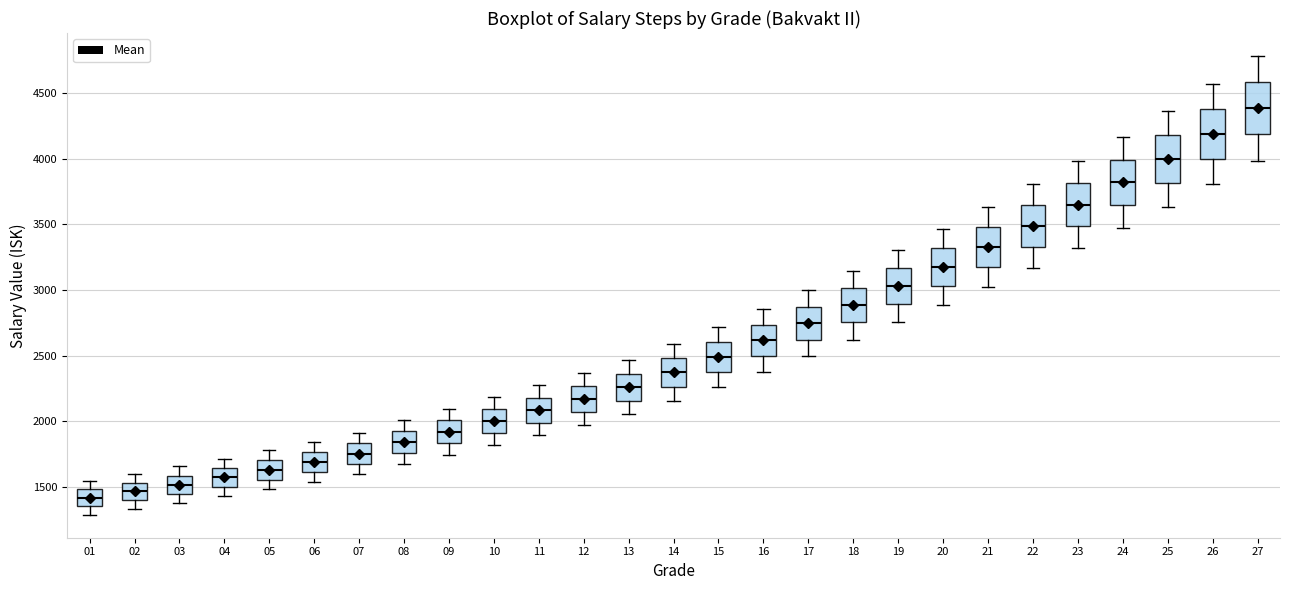

Where does the upper whisker of the box at x = 03 end on the y-axis? The values are not printed on the chart, so give them approximately, as read against the axis.

1650